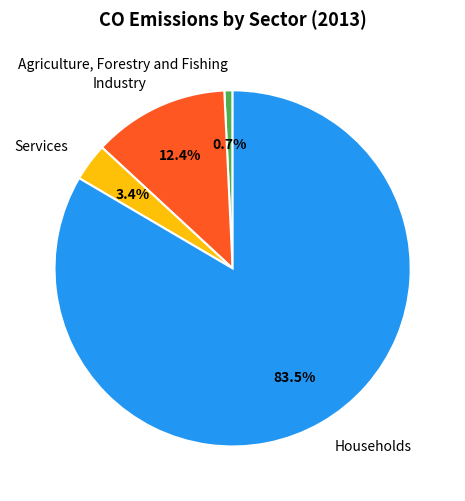

Do Agriculture, Forestry and Fishing and Services together represent more than half of the pie?

No